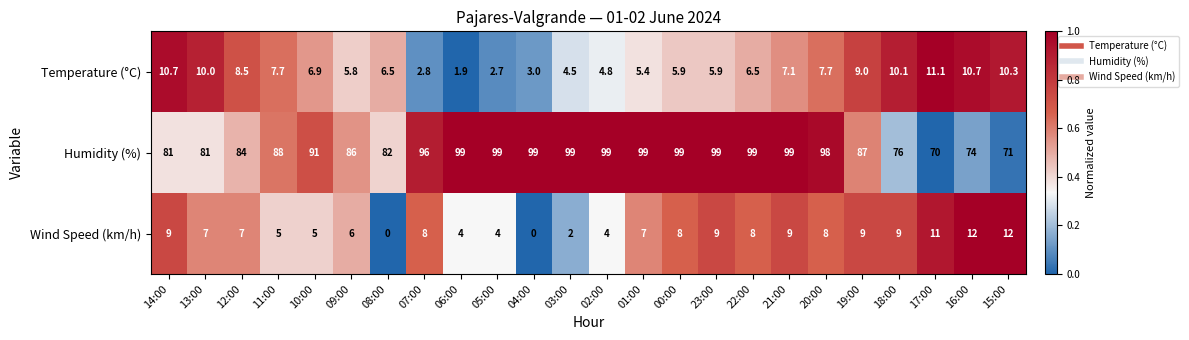

Where does the Wind Speed (km/h) series first go above 8?

14:00